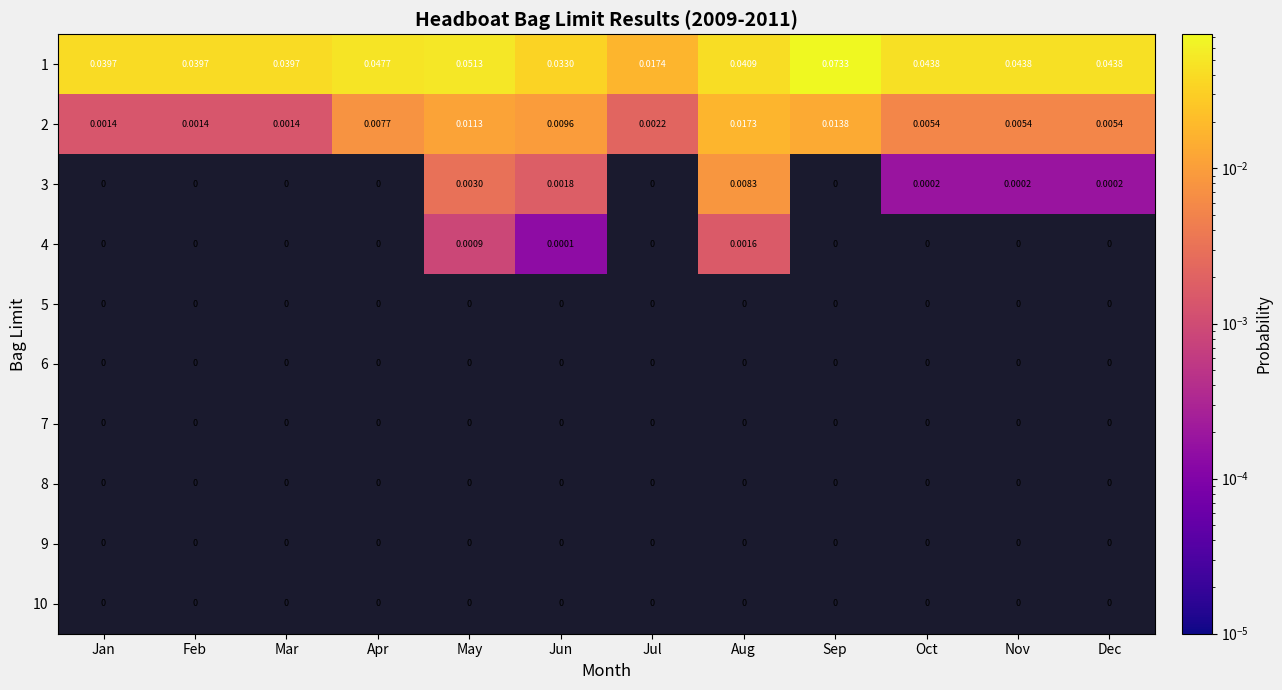

Which series has the largest total across all categories?

1